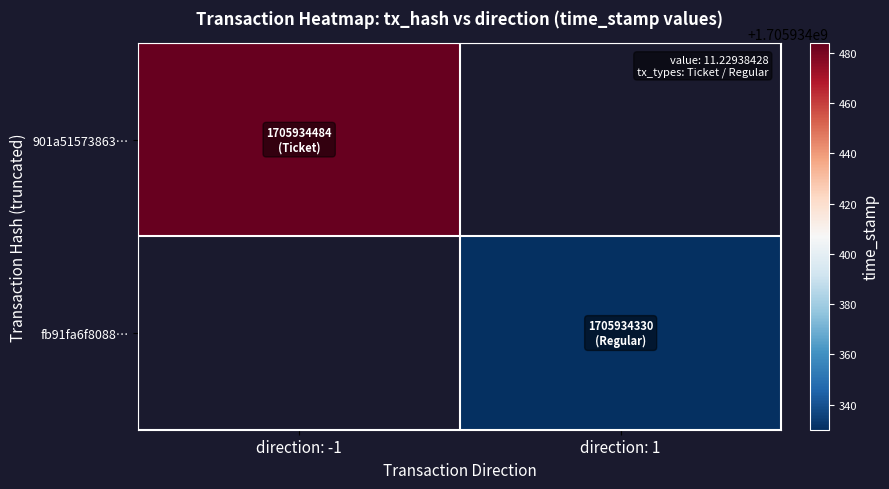

True or false: fb91fa6f8088b65ac763a5136af015207fa1cd4 has a value of 1 at 0.

True